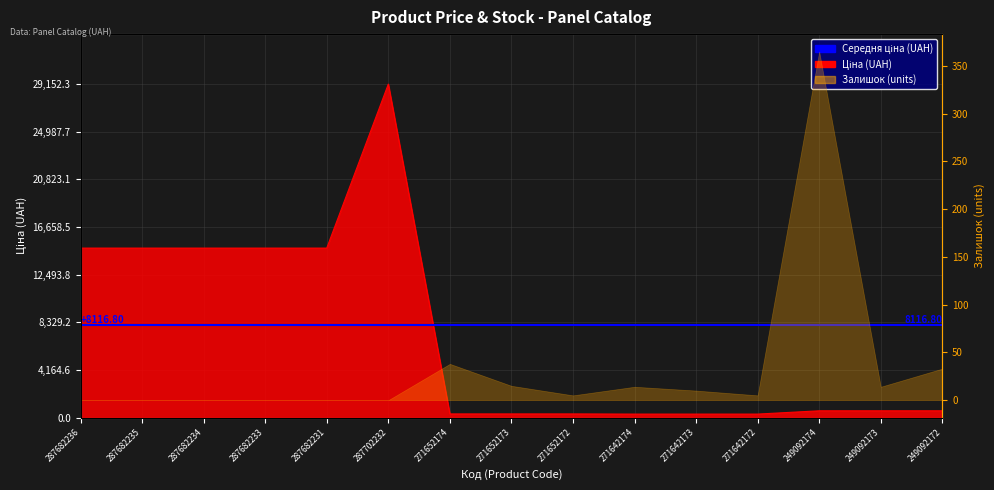

Reading left to right, transcribe all the data shown in this chart.

14817.6	14817.6	14817.6	14817.6	14817.6	29152.3	318.3	318.3	318.3	304.1	304.1	304.1	591.6	591.6	591.6